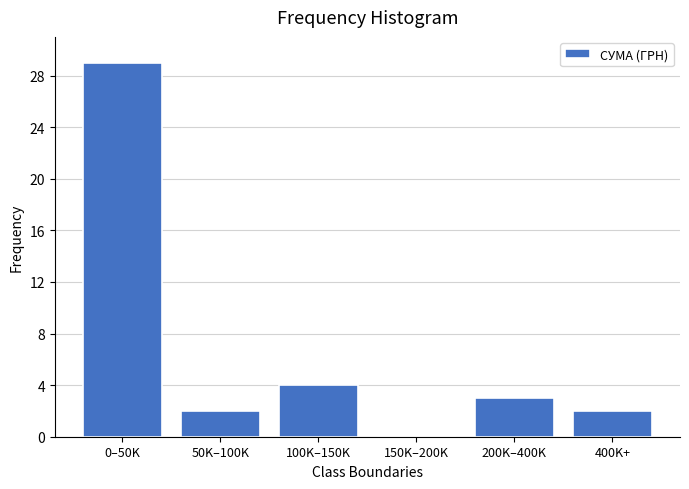

Reading left to right, extract all data points from this chart.

0–50K=29	50K–100K=2	100K–150K=4	150K–200K=0	200K–400K=3	400K+=2